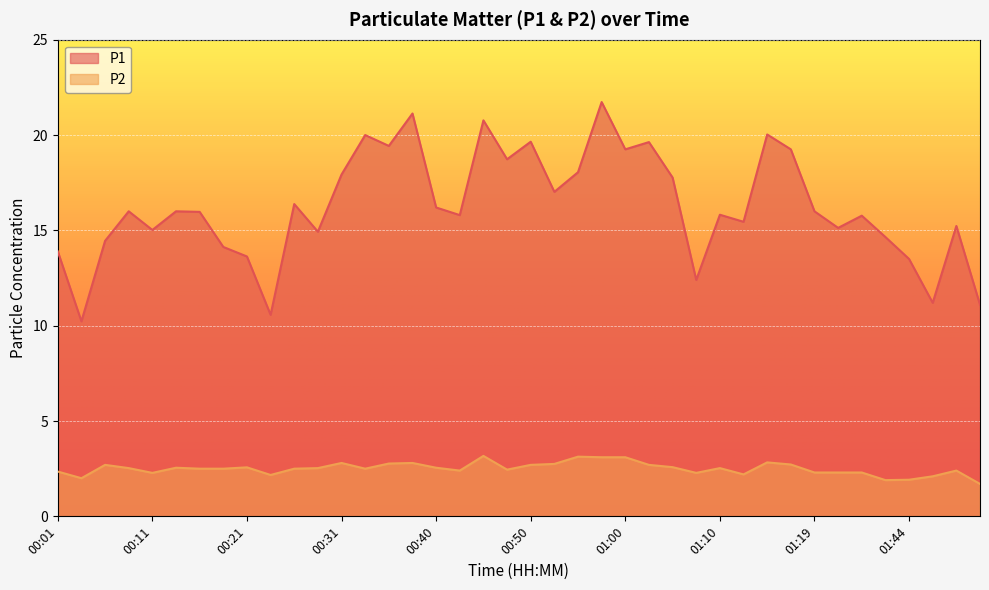

Is it true that P2 equals 3.1 at 01:00?

True